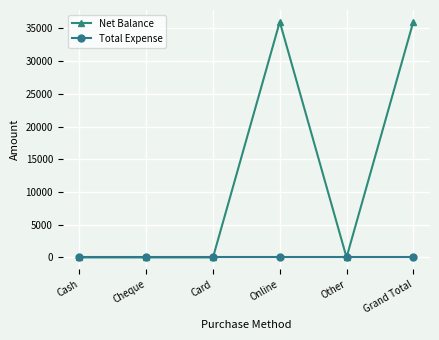

What is the total value across all series at Online?

36000